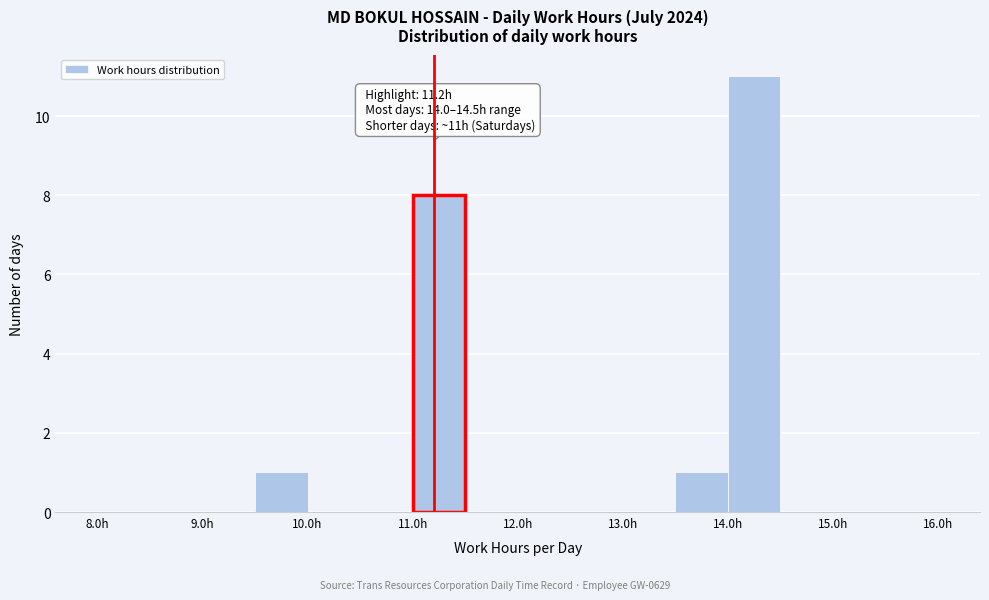

Which range on the x-axis has the tallest bar?

14.0 to 14.5